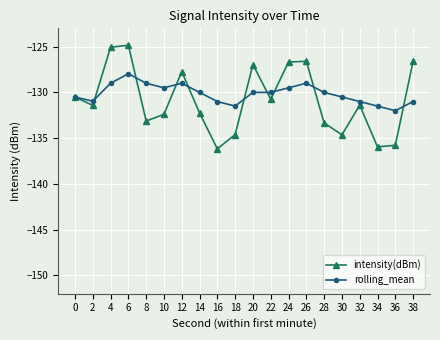

True or false: rolling_mean and intensity(dBm) cross at least once.

True